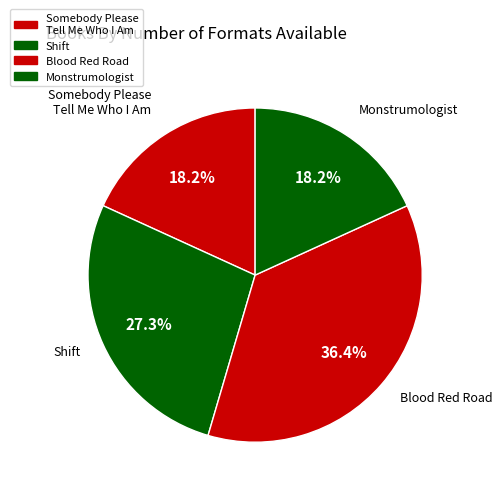

Is there a majority slice in this chart?

No